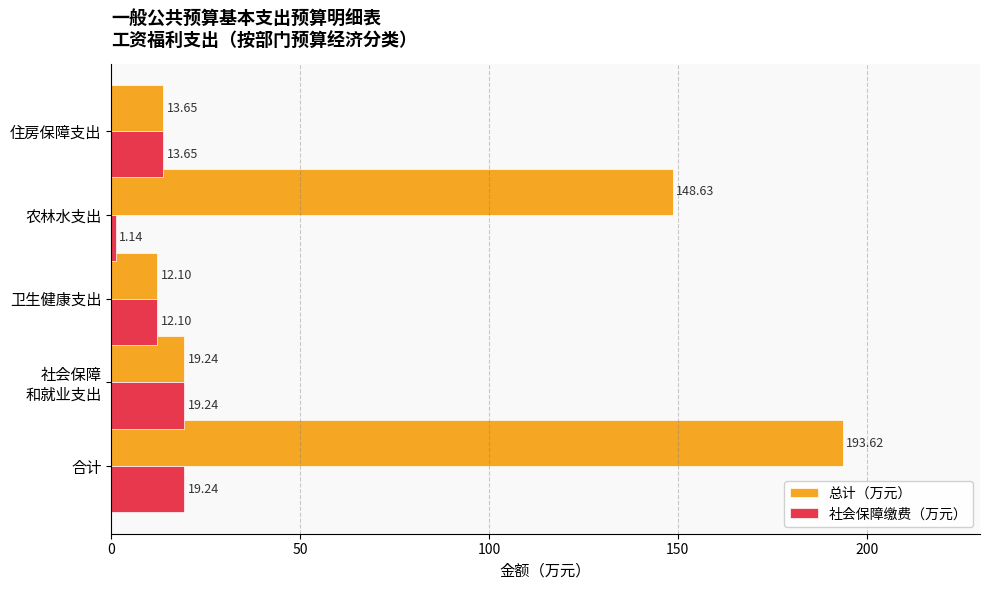

What is the average value of the 总计（万元） series?

77.4